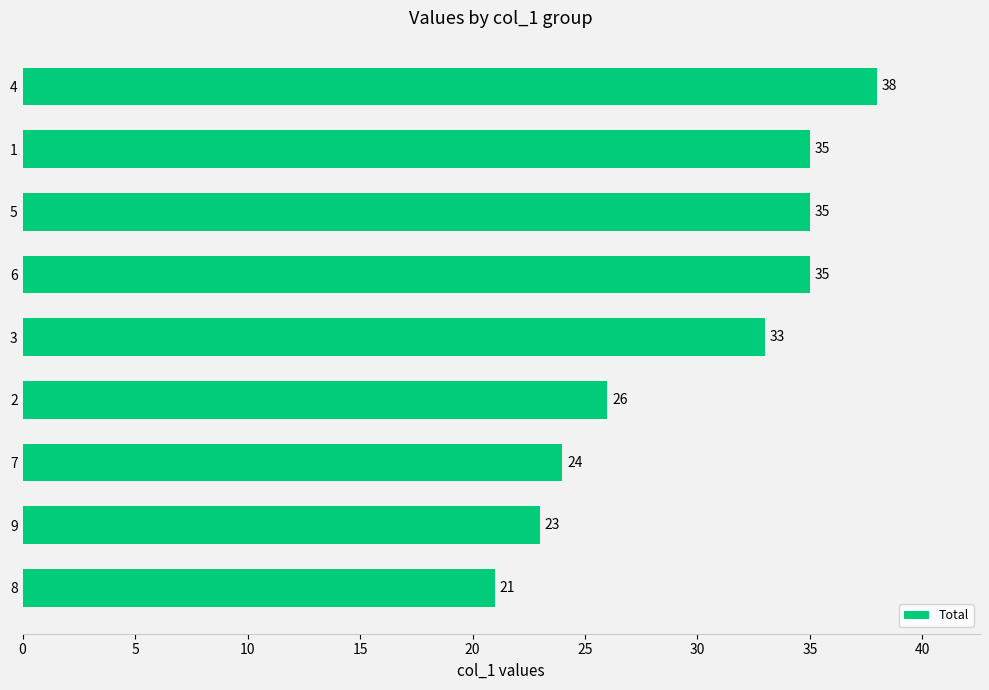

What is the change in value from 9 to 2?

+3